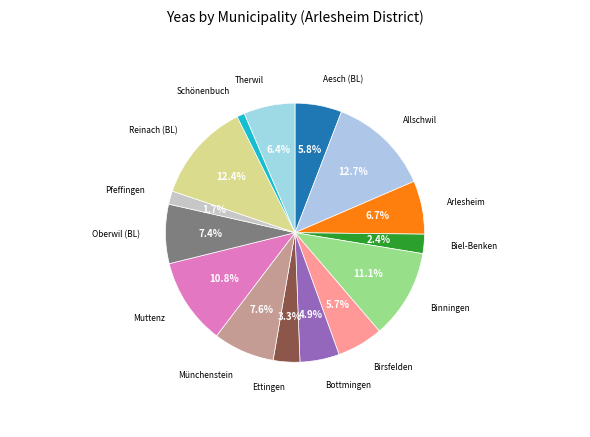

How much of the chart is everything except Allschwil?

87.3%